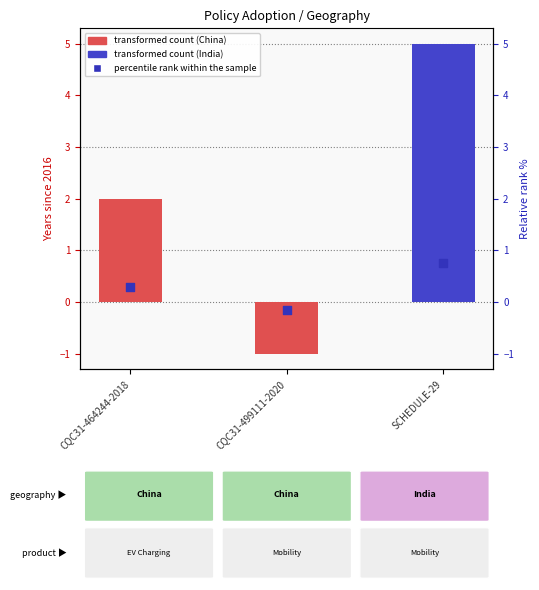

Which series contains the lowest Y value?

adopted year (offset)